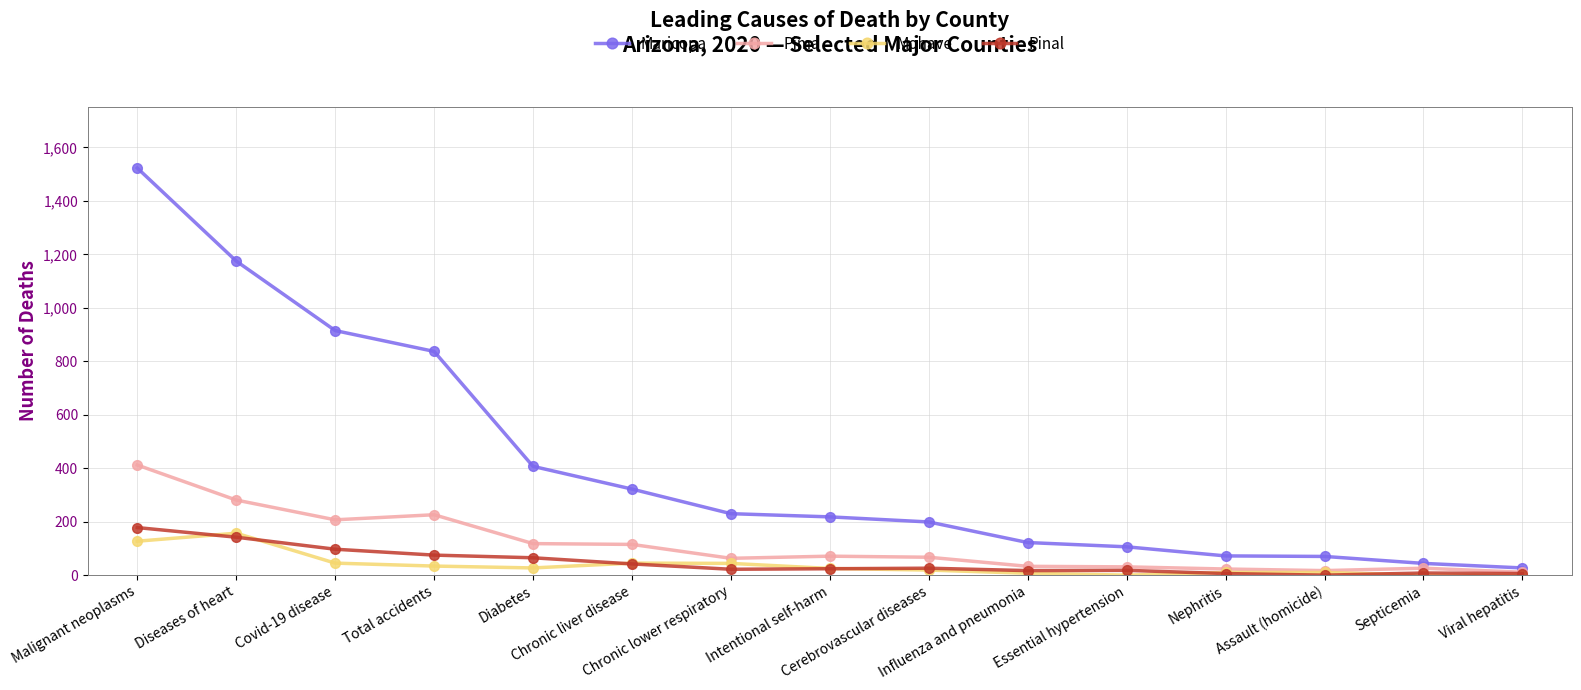

What is the maximum value shown in the chart?

1523